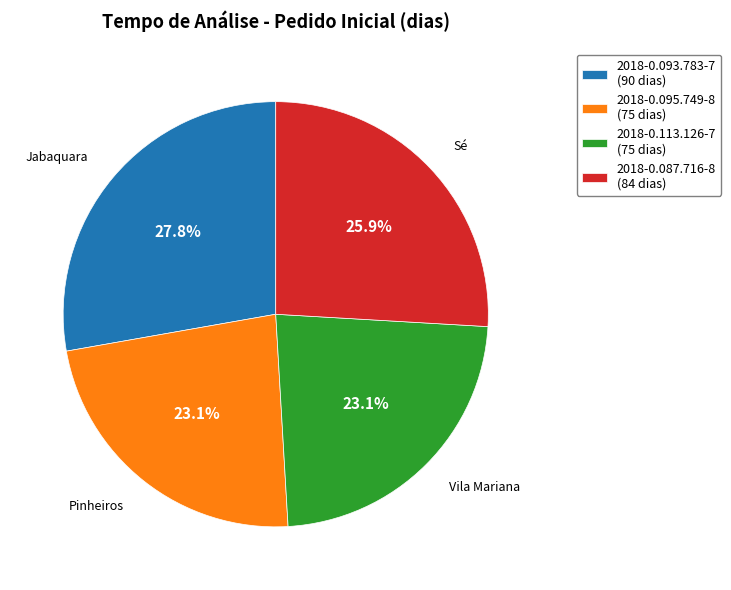

Is the sum of 2018-0.087.716-8 and 2018-0.093.783-7 greater than half?

Yes